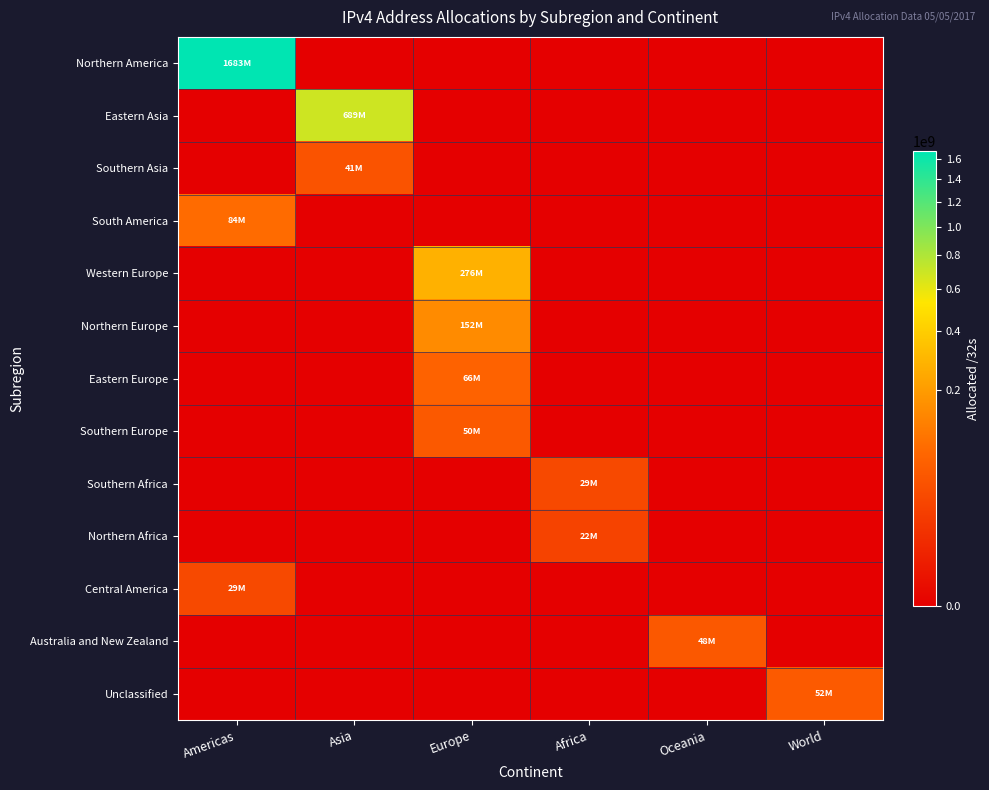

At how many categories does at least one series exceed 1123114304?

1